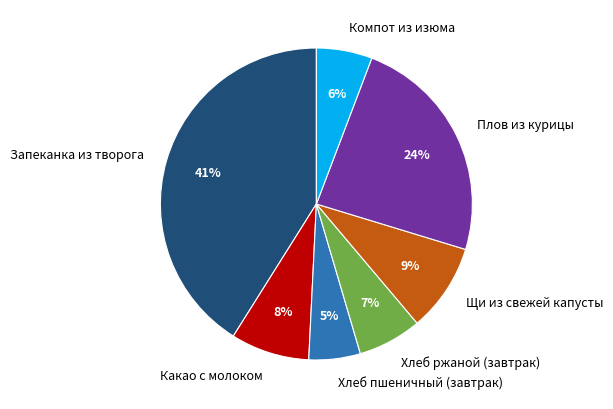

What is the largest slice in the pie chart?

Запеканка из творога